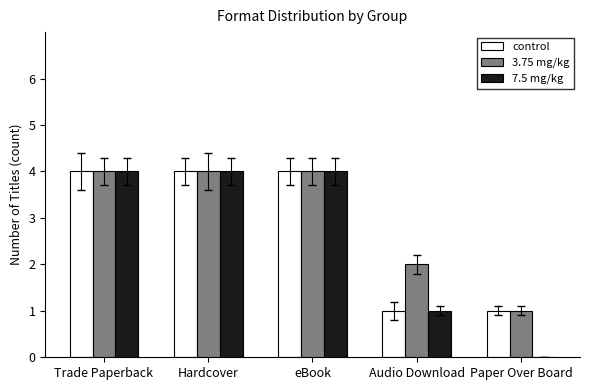

Is the value of 7.5 mg/kg at Hardcover greater than the value of 3.75 mg/kg at Paper Over Board?

Yes